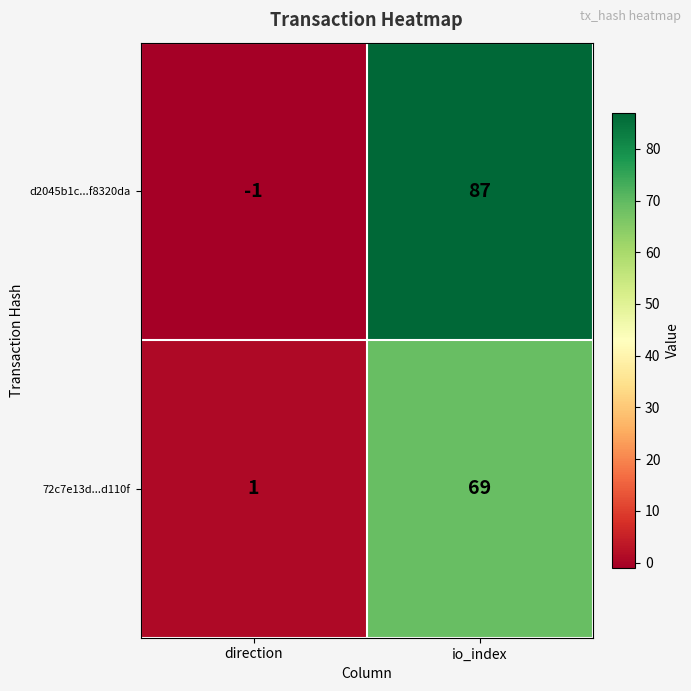

What is the spread (max minus min) of values at io_index?

18